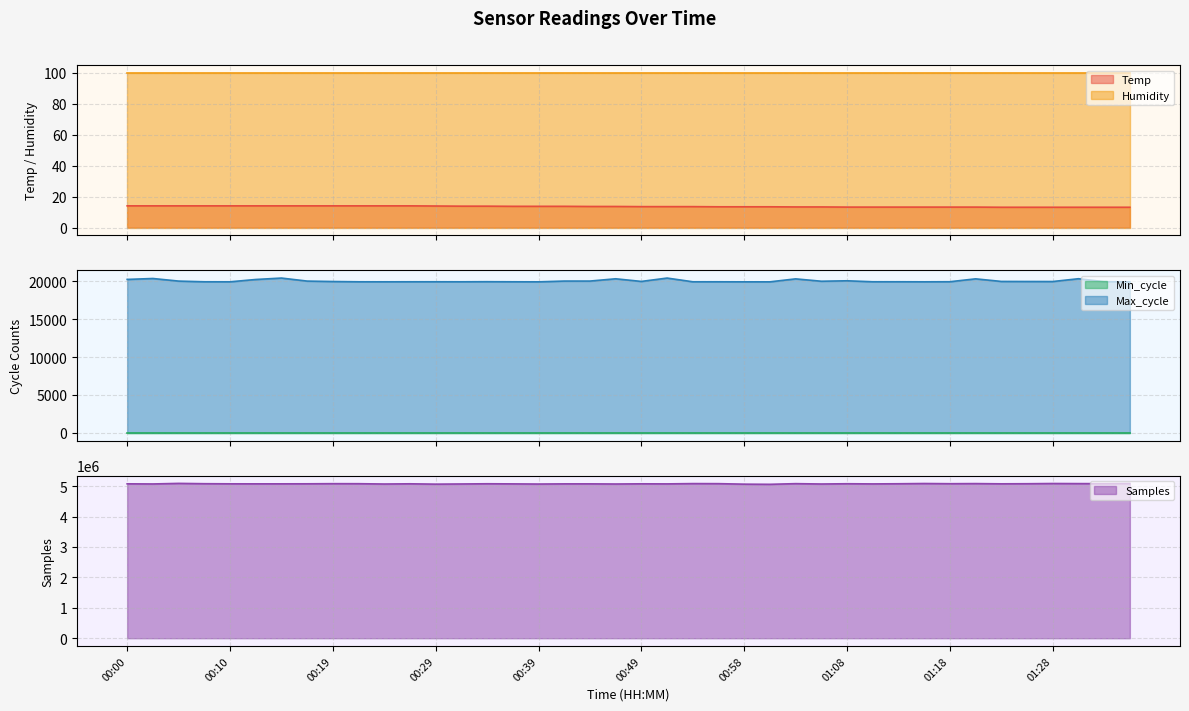

Which has a higher value, 00:58 or 01:08?

00:58